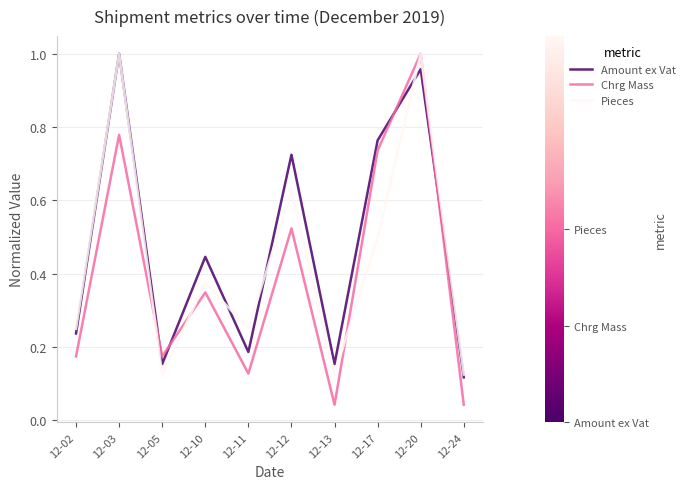

What are all the series names shown in the legend?

Amount ex Vat, Chrg Mass, Pieces